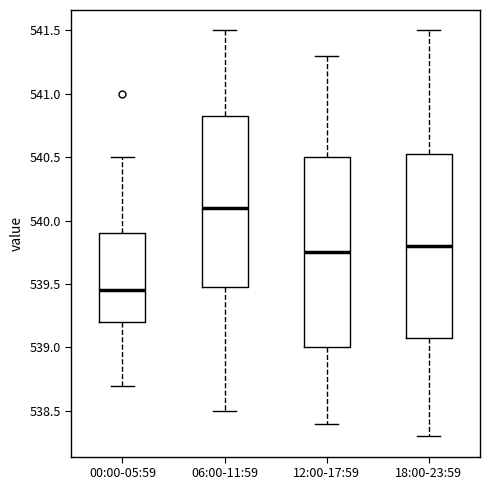

Which box is the tallest, from its lower edge to its upper edge?

12:00-17:59